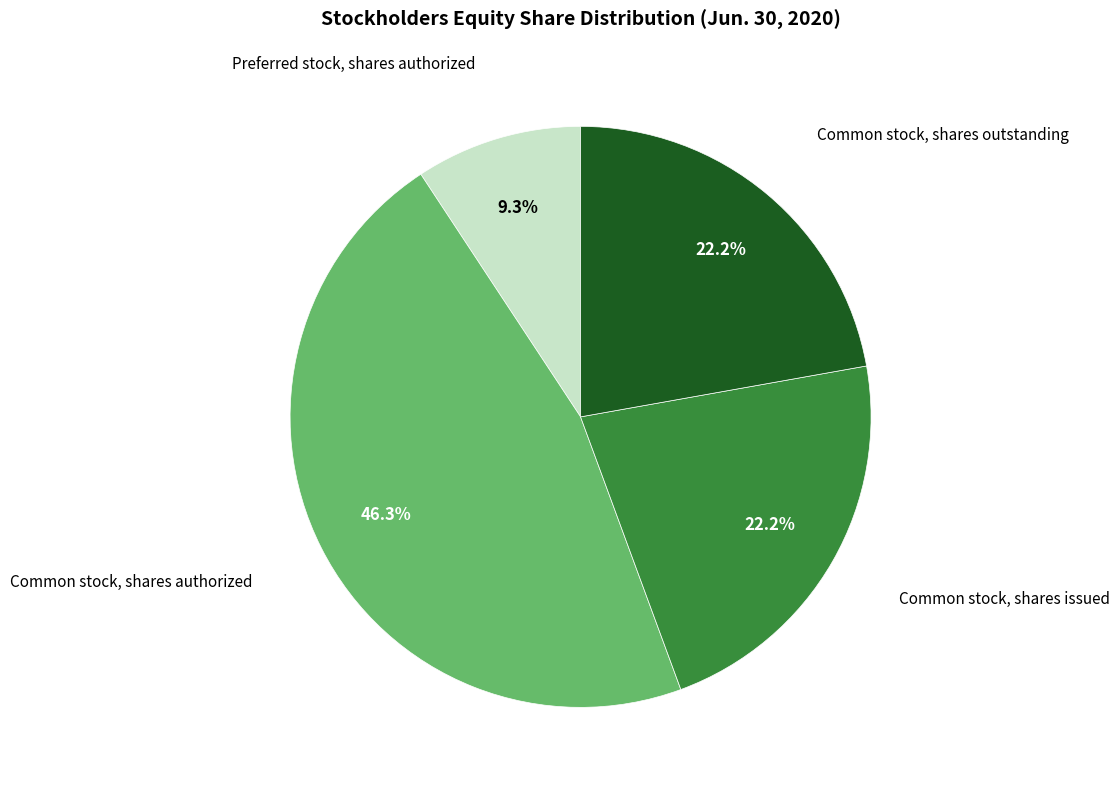

How many slices are in this pie chart?

4